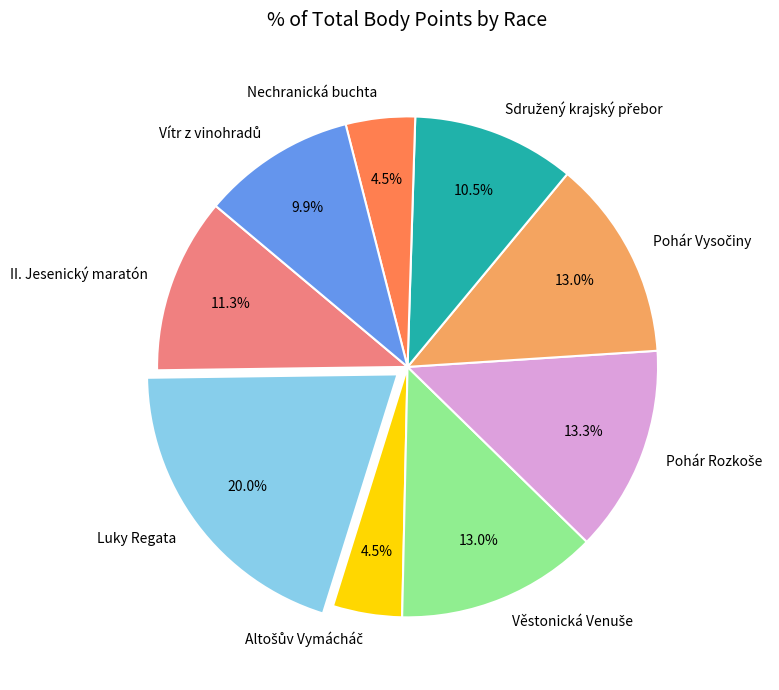

Does II. Jesenický maratón account for over 50% of the chart?

No